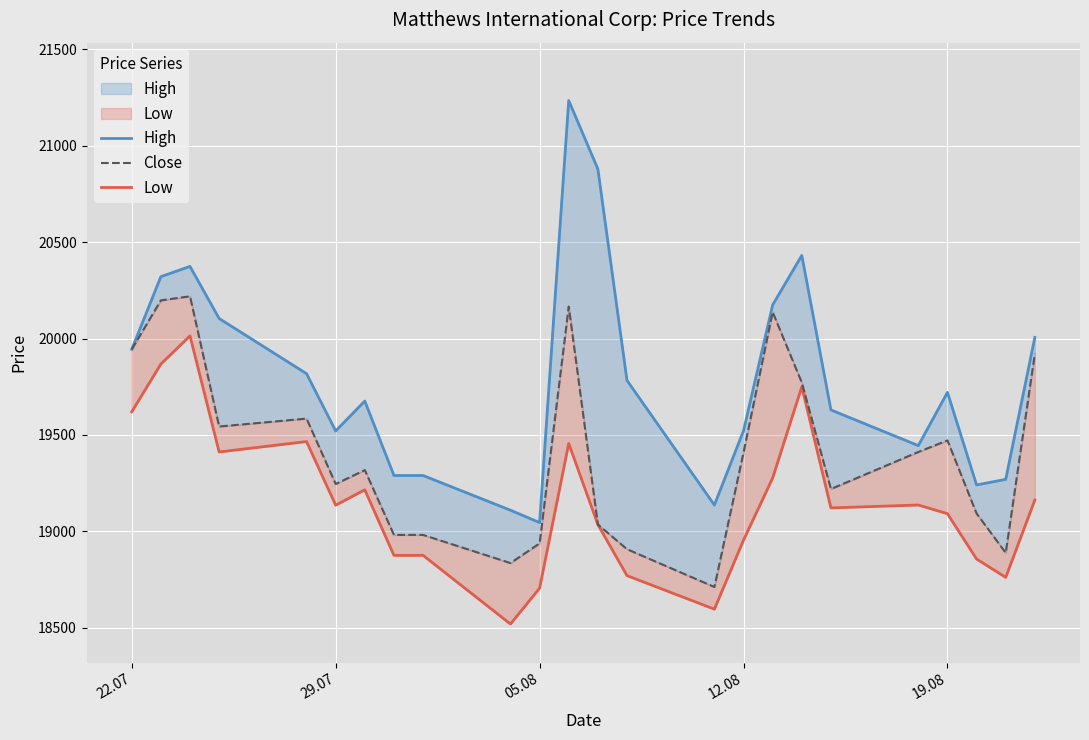

Reading left to right, what are all the values shown in this chart?

High: 19944	20321	20374	20104	19818	19521	19676	19290	19290	19110	19046	21234	20879	19783	19137	19522	20174	20431	19630	19445	19721	19241	19270	20006
Close: 19944	20198	20219	19544	19585	19246	19318	18982	18982	18836	18938	20166	19036	18908	18712	19409	20137	19772	19220	19412	19472	19093	18889	19922
Low: 19620	19868	20014	19412	19466	19136	19216	18876	18876	18520	18706	19456	19036	18771	18597	18955	19277	19750	19122	19137	19092	18857	18762	19163